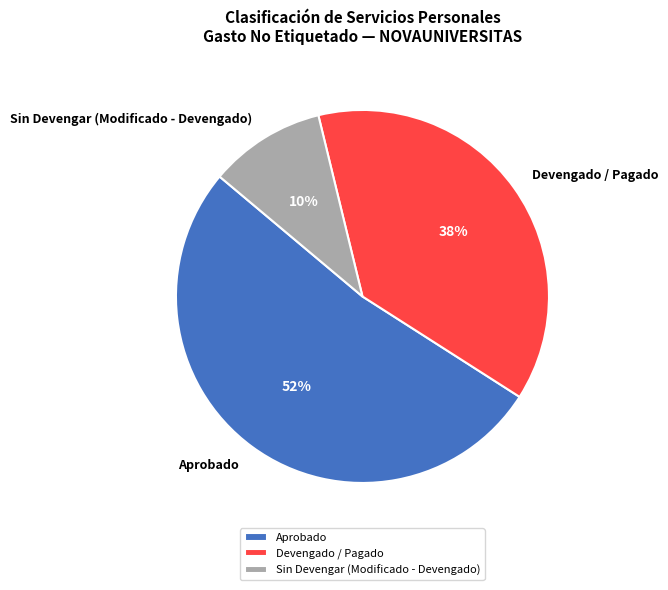

Is there any slice that represents more than half of the pie?

Yes